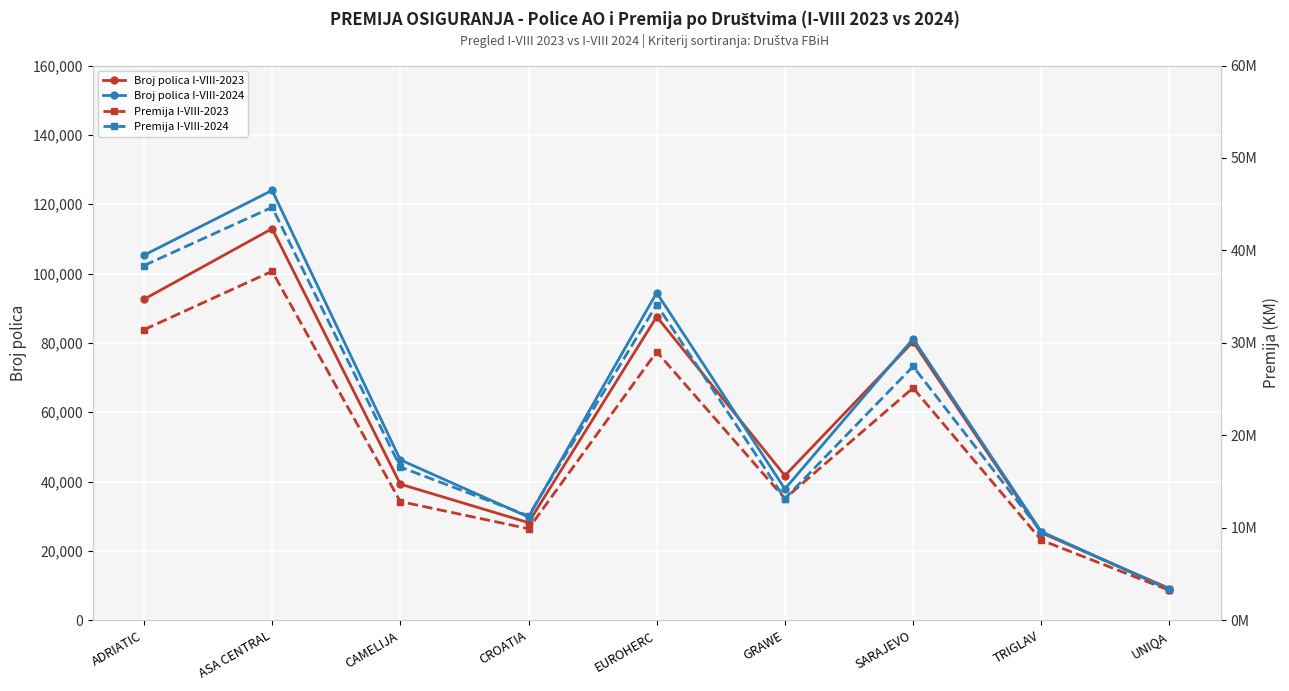

Which series has the largest total across all categories?

Premija I-VIII-2024